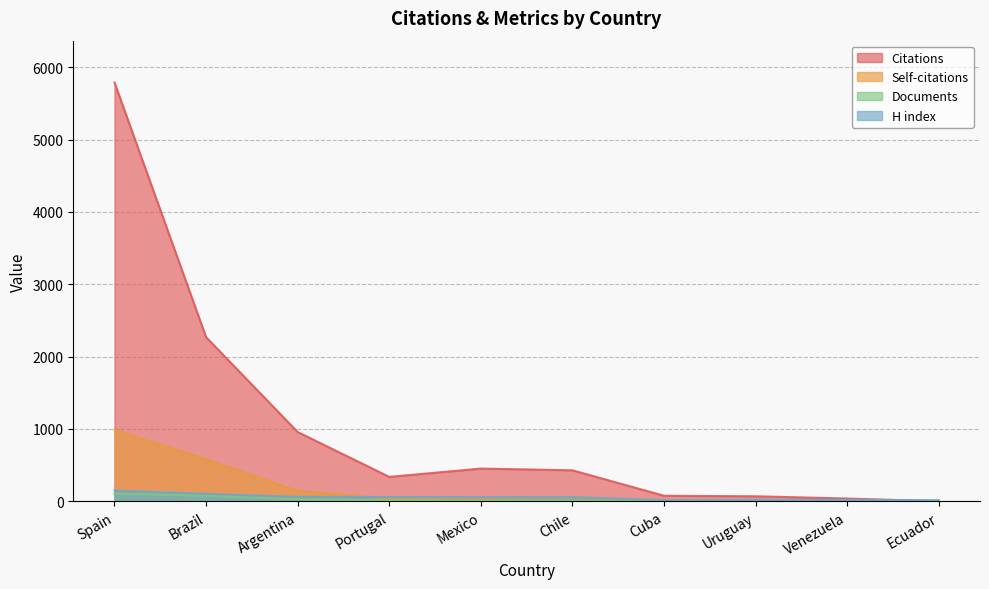

What is the difference between the Citations values at Venezuela and Brazil?

2230